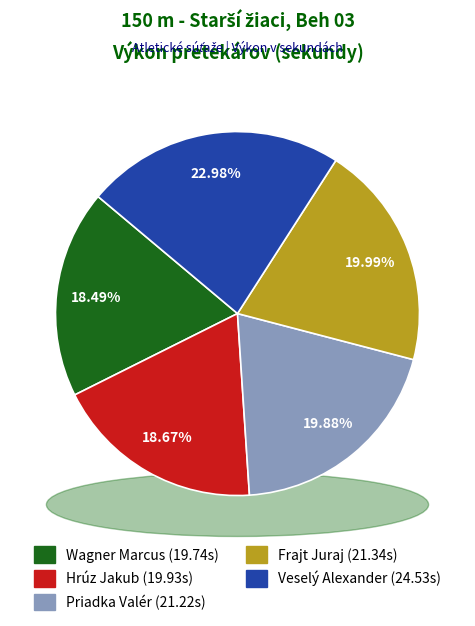

What is the change in value from Hrúz Jakub to Frajt Juraj?

+1.4